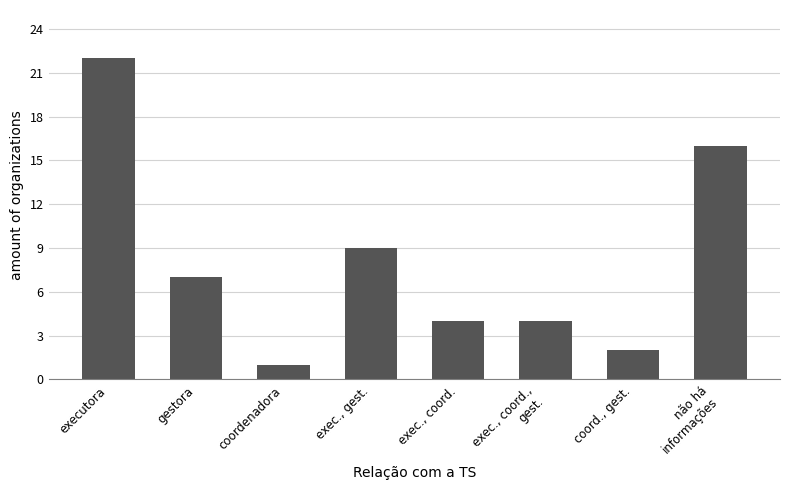

Does the chart contain any negative values?

No